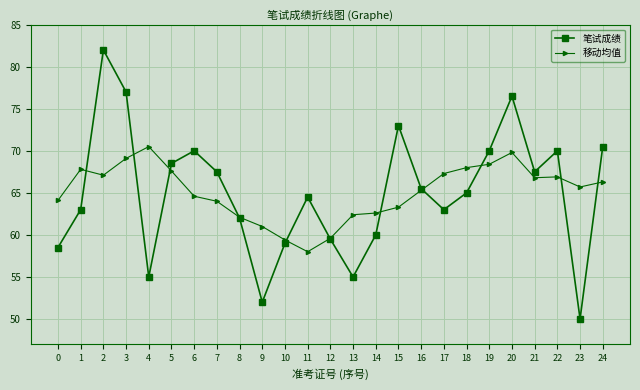

What is the minimum value for 笔试成绩?

50.0